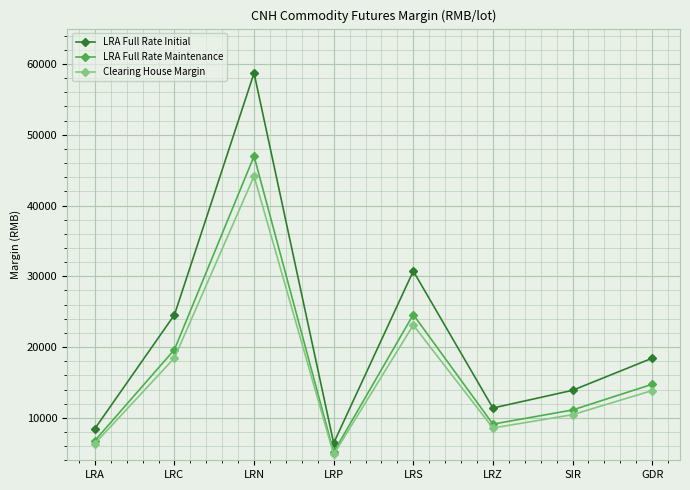

At which category does LRA Full Rate Initial reach its first local peak?

LRN